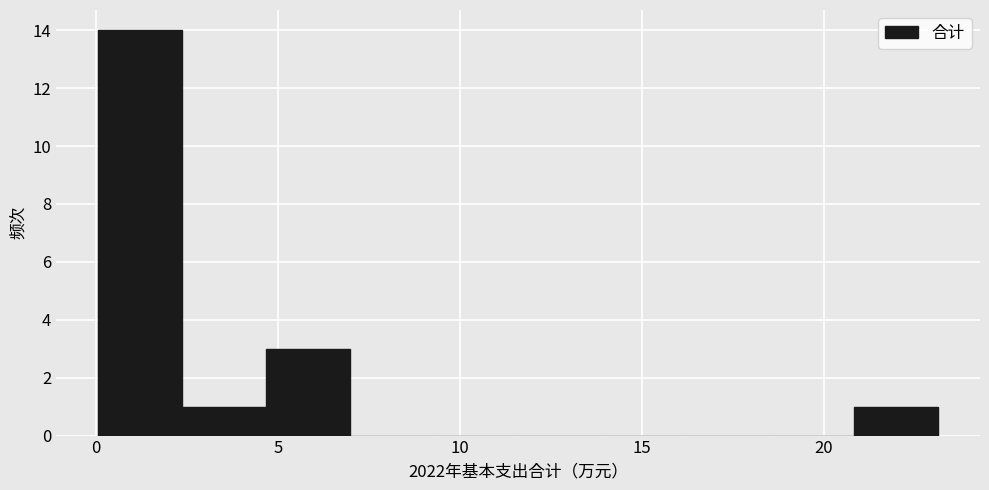

How tall is the bar that spans 2.5 to 4.5 on the x-axis? Neither the bar edges nor the heights are printed on the chart, so give them approximately, as read against the axes.

1